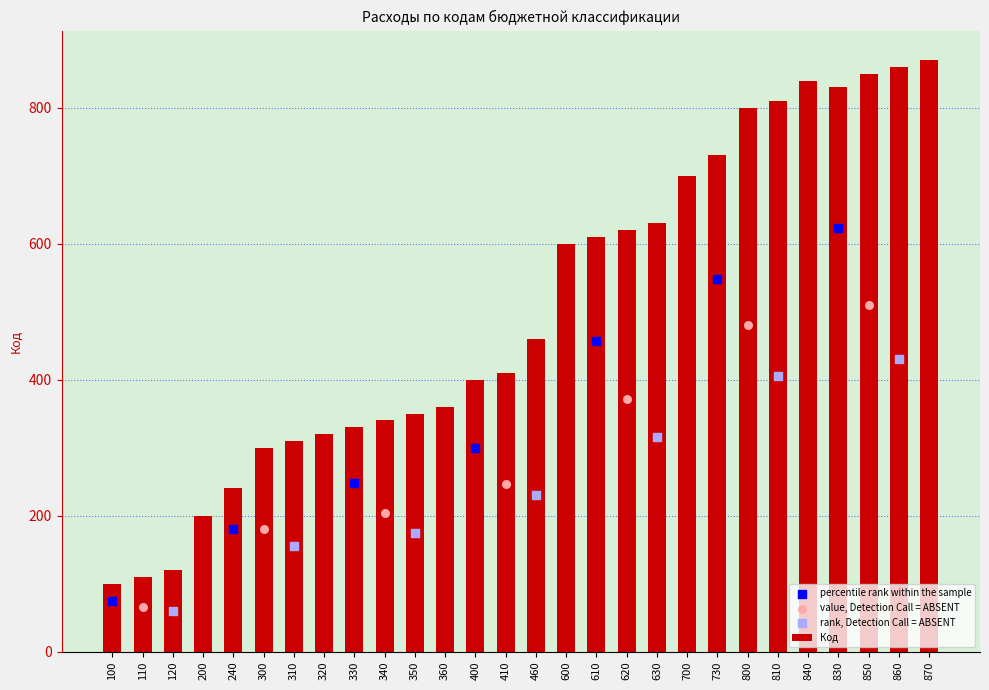

What is the change in value from 300 to 800?

+500